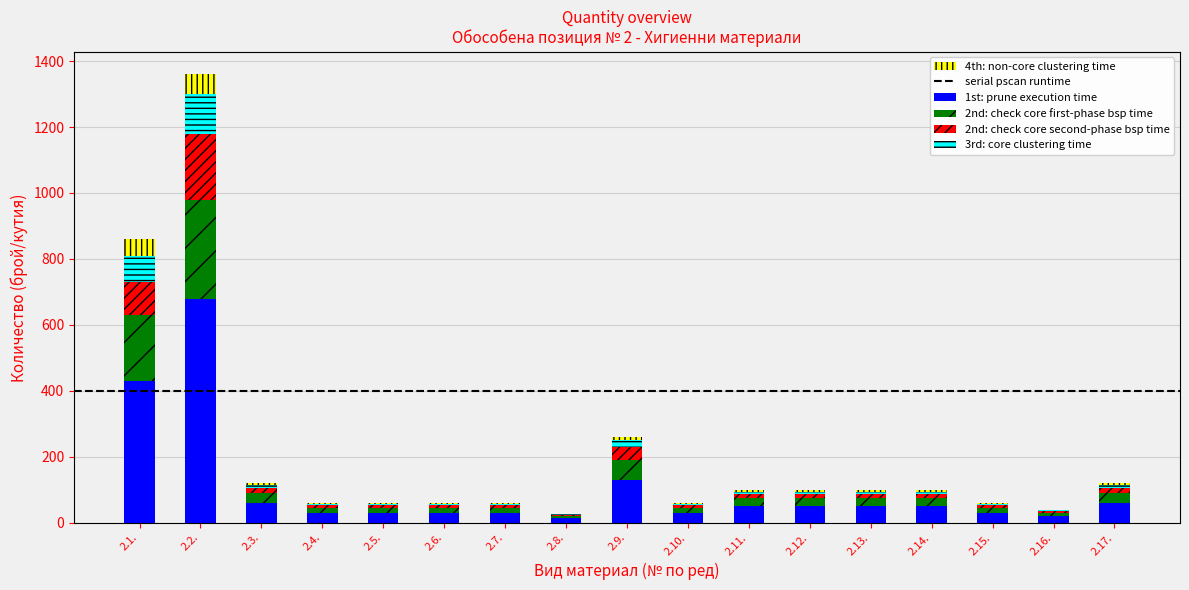

At which category is the sum across all series the highest?

2.2.